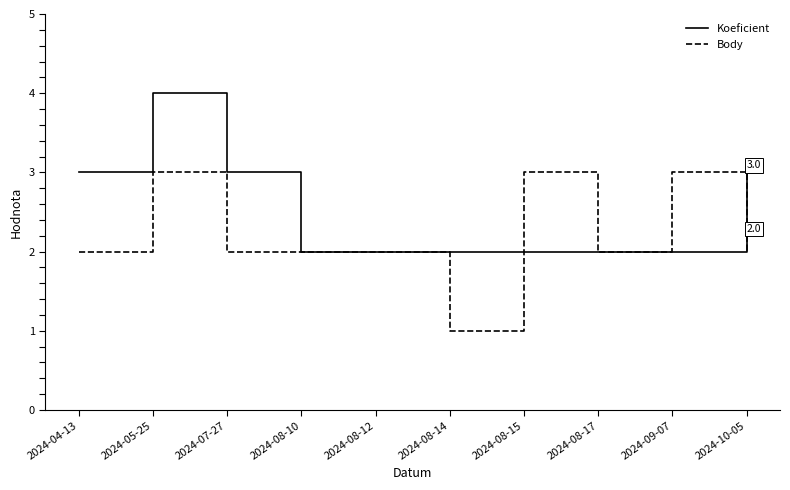

What is the spread (max minus min) of values at 2024-05-25?

1